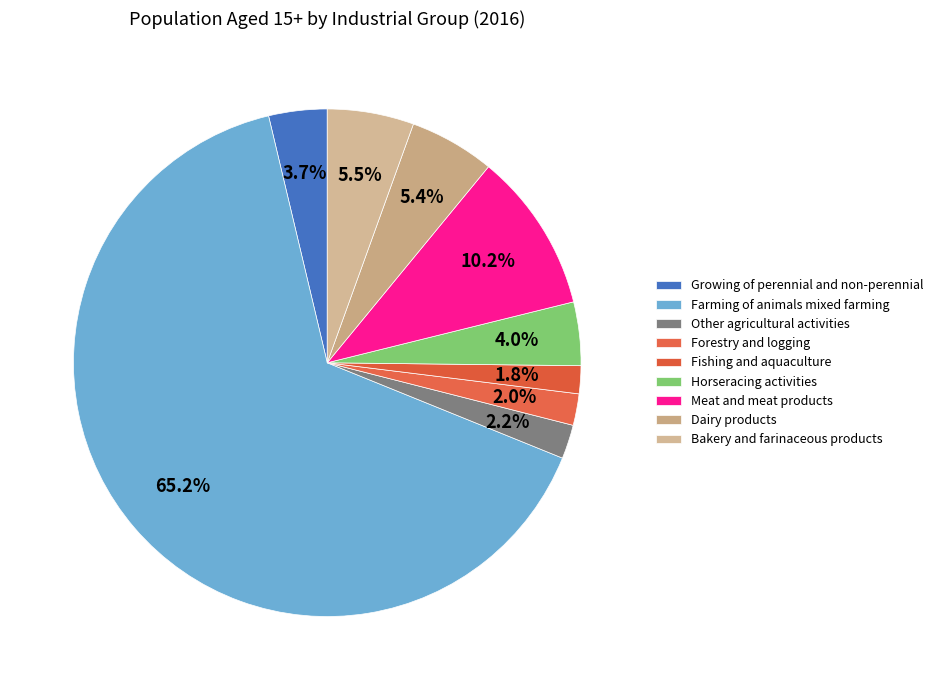

To the nearest percent, what is the average slice percentage?

11%